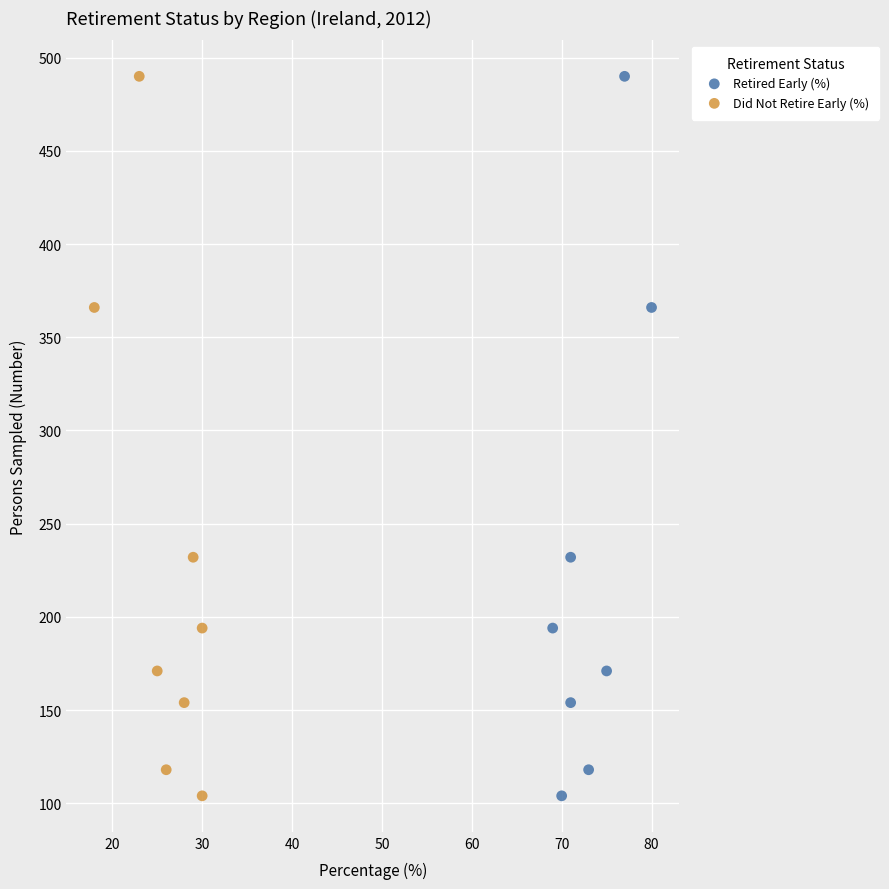

What are all the series names shown in the legend?

Retired Early (%), Did Not Retire Early (%)